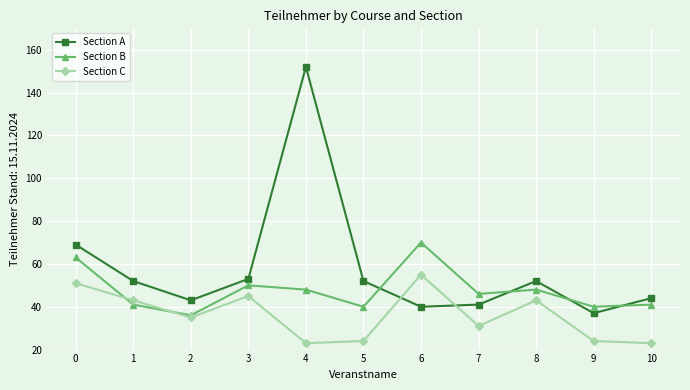

What is the difference between the highest and lowest values at 1?

11